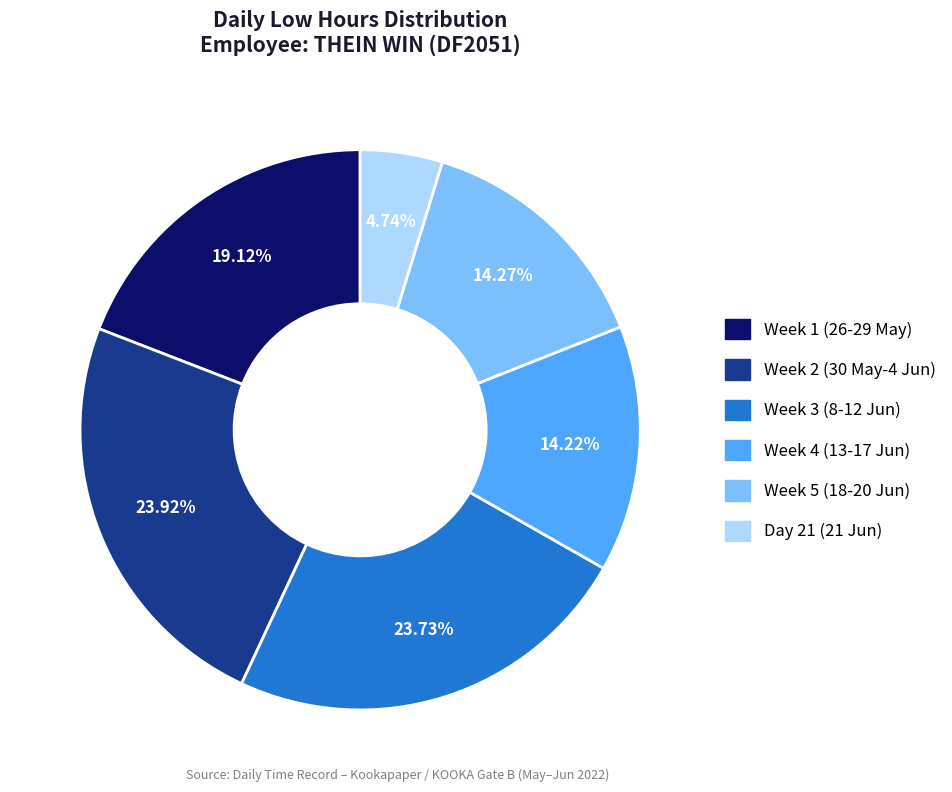

Does any single category account for the majority?

No